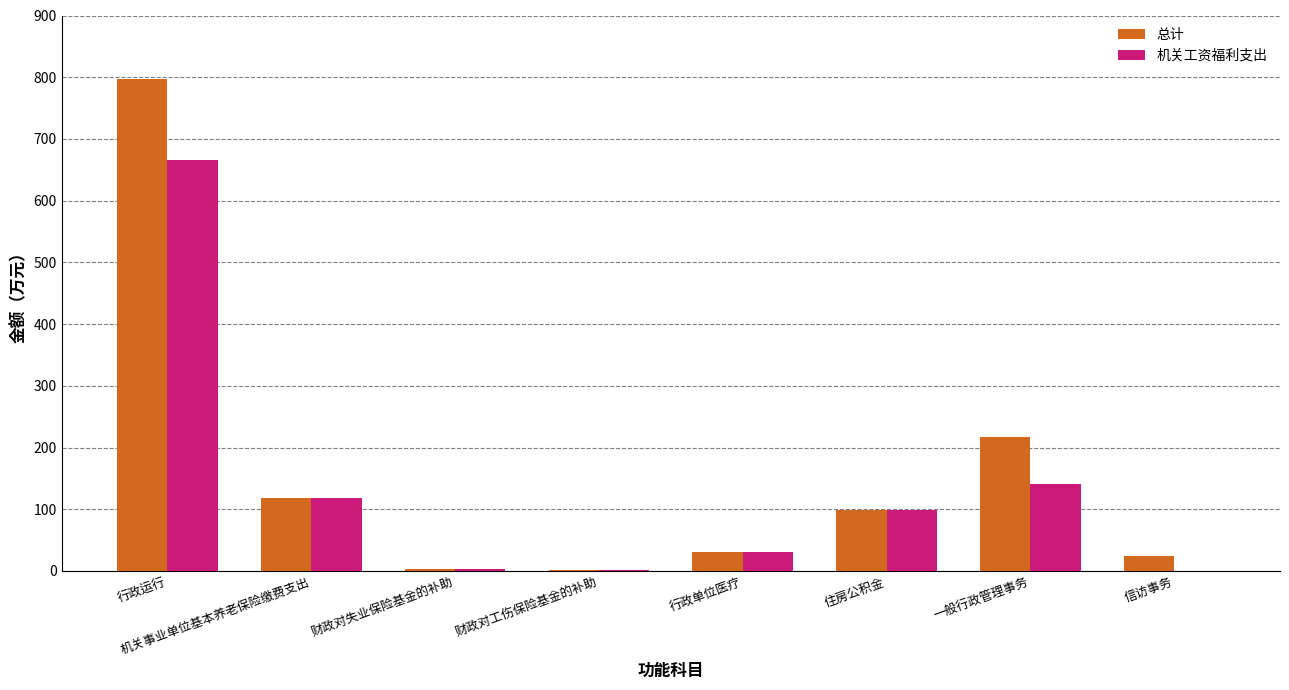

What is the average value of the 总计 series?

161.4